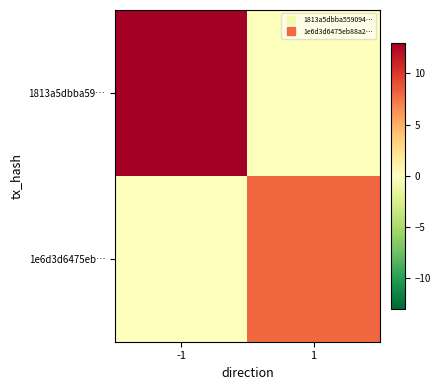

Which series changed the most between -1 and 1?

1813a5dbba59…